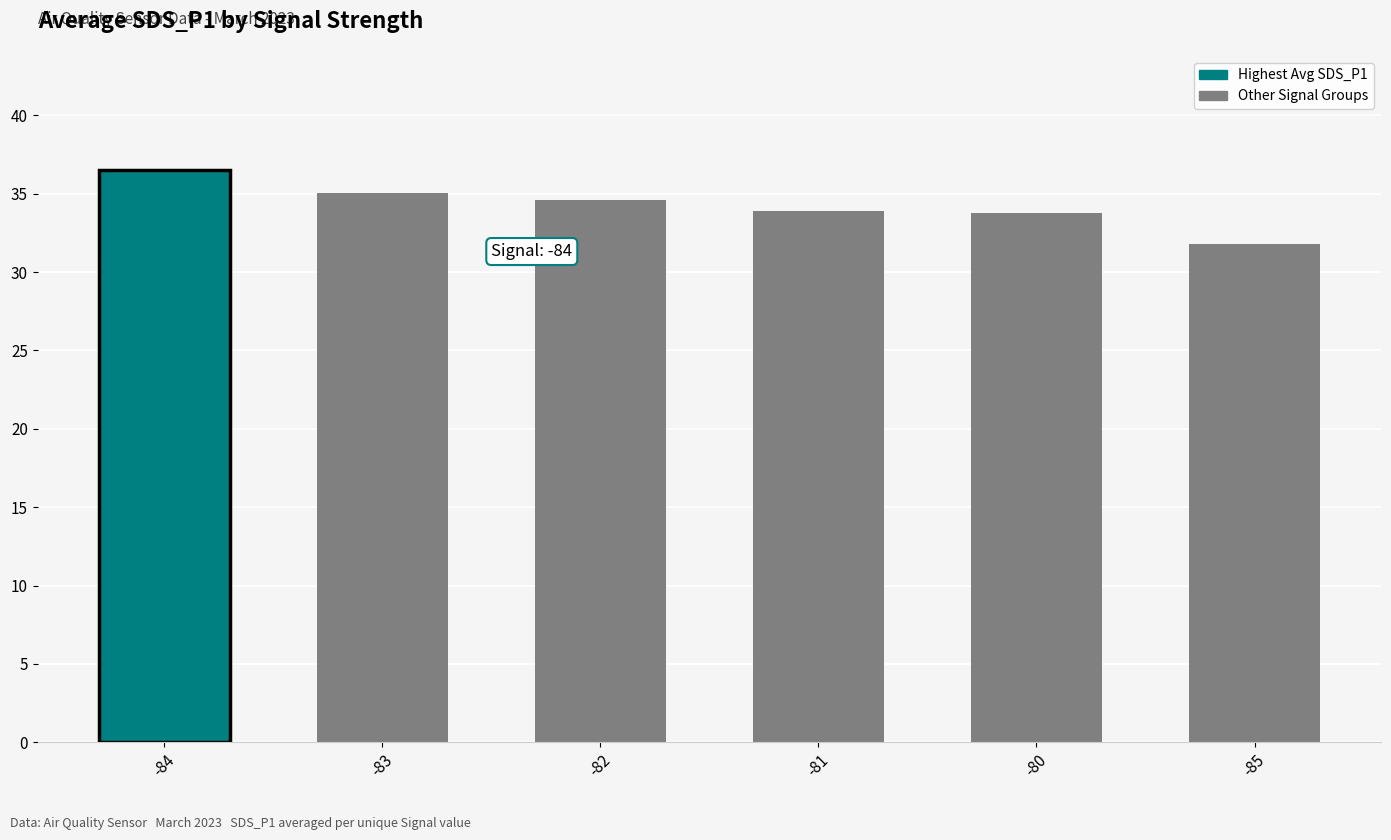

How many data points does each series have?

6